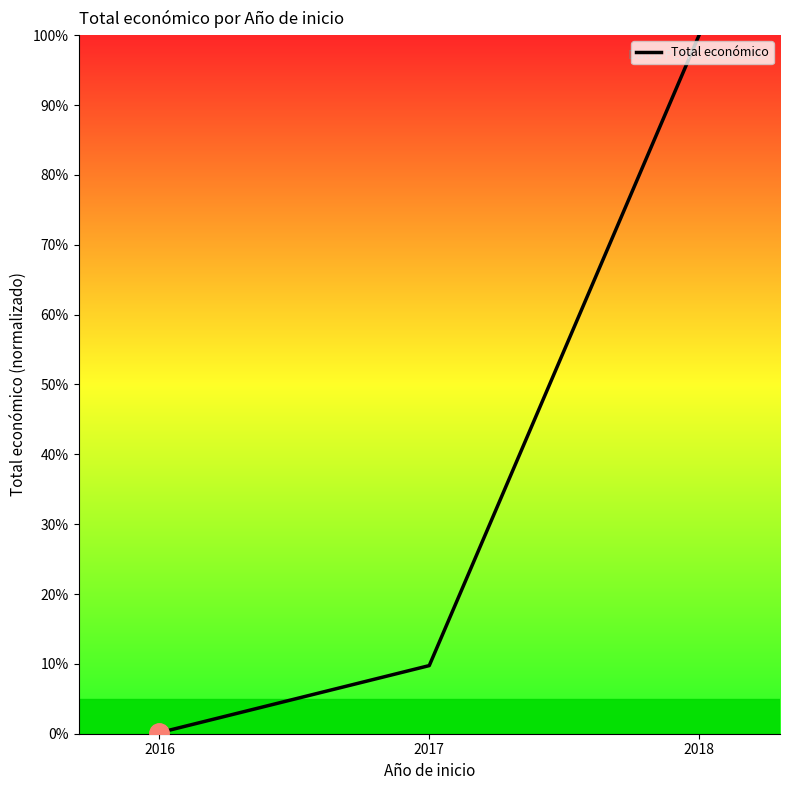

Where is the data nearest to the value 50?

2017